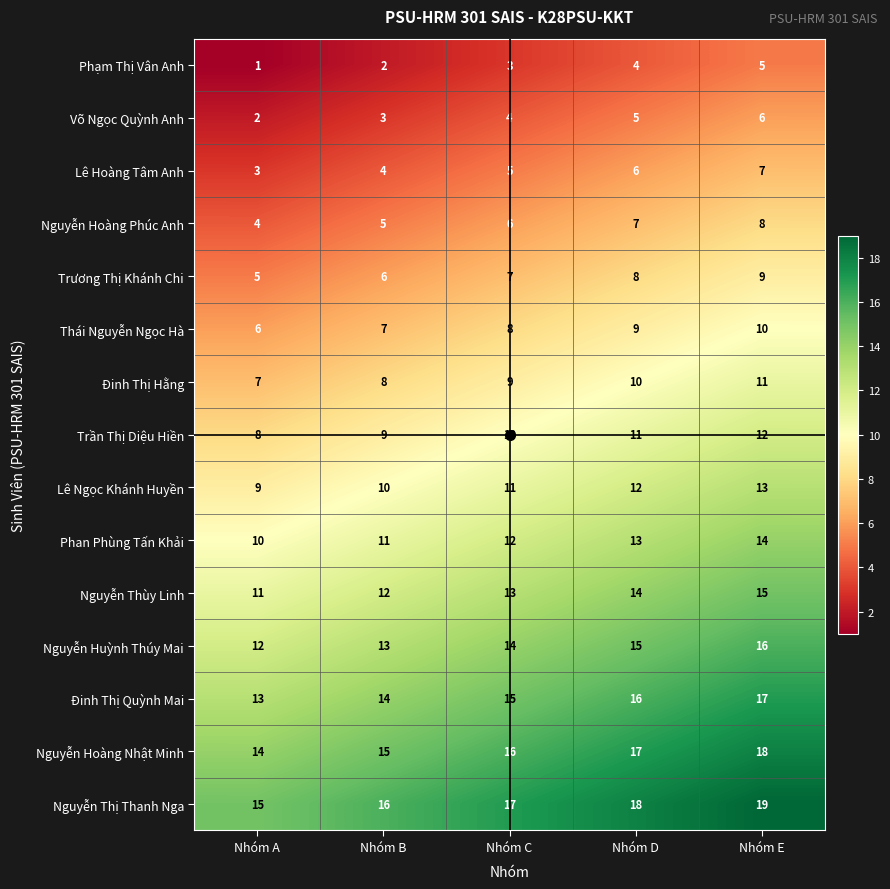

The Võ Ngọc Quỳnh Anh series shows 3 at Nhóm B. True or false?

True